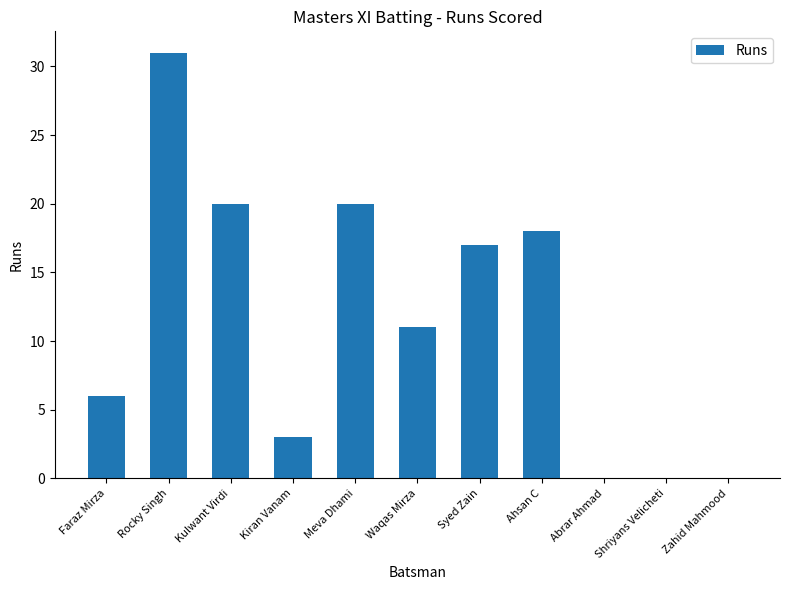

Which has a higher value, Ahsan C or Meva Dhami?

Meva Dhami